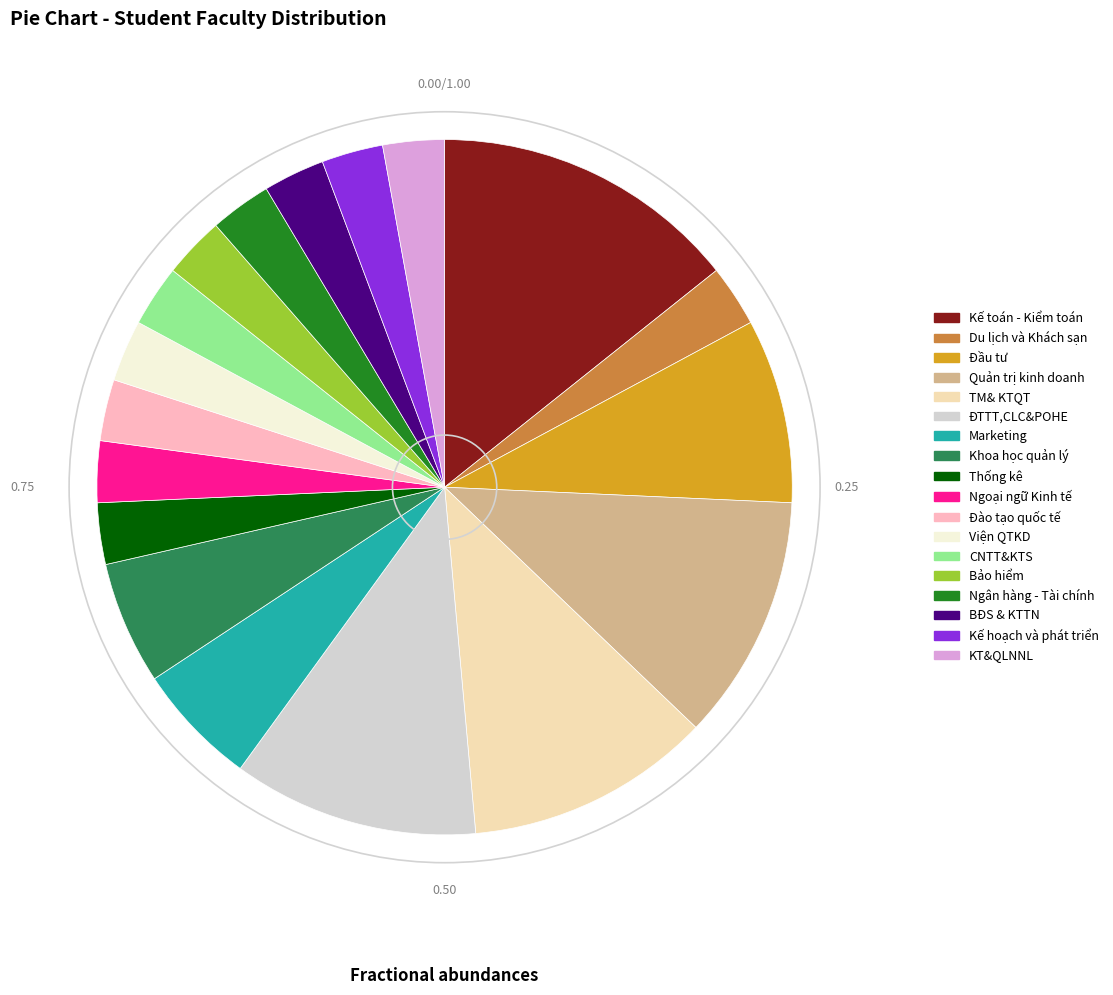

Which category has the biggest portion of the pie?

Kế toán - Kiểm toán